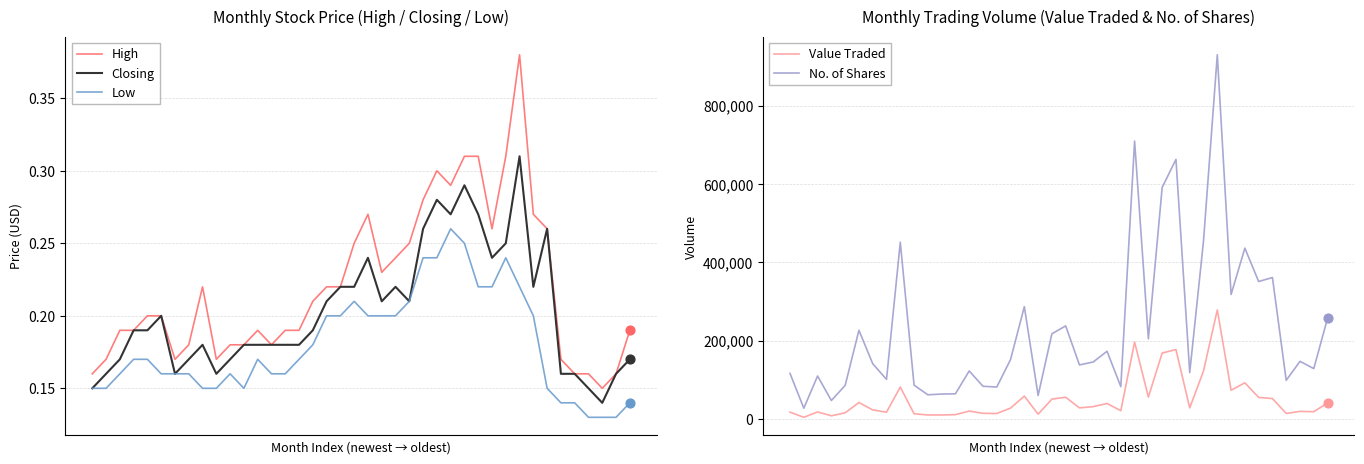

Which series has the widest spread of Y values?

No. of Shares